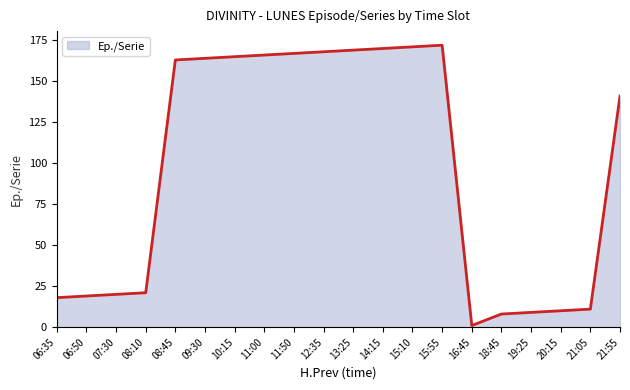

True or false: the data shows 21 at 08:10.

True